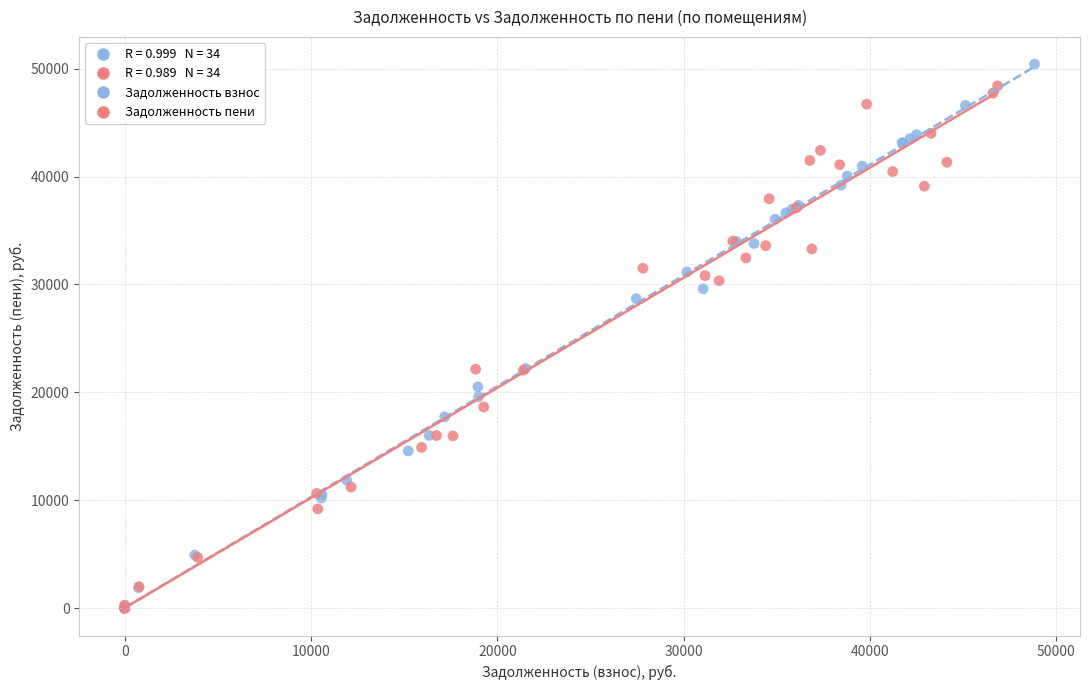

Which series reaches the maximum Y coordinate?

Задолженность взнос